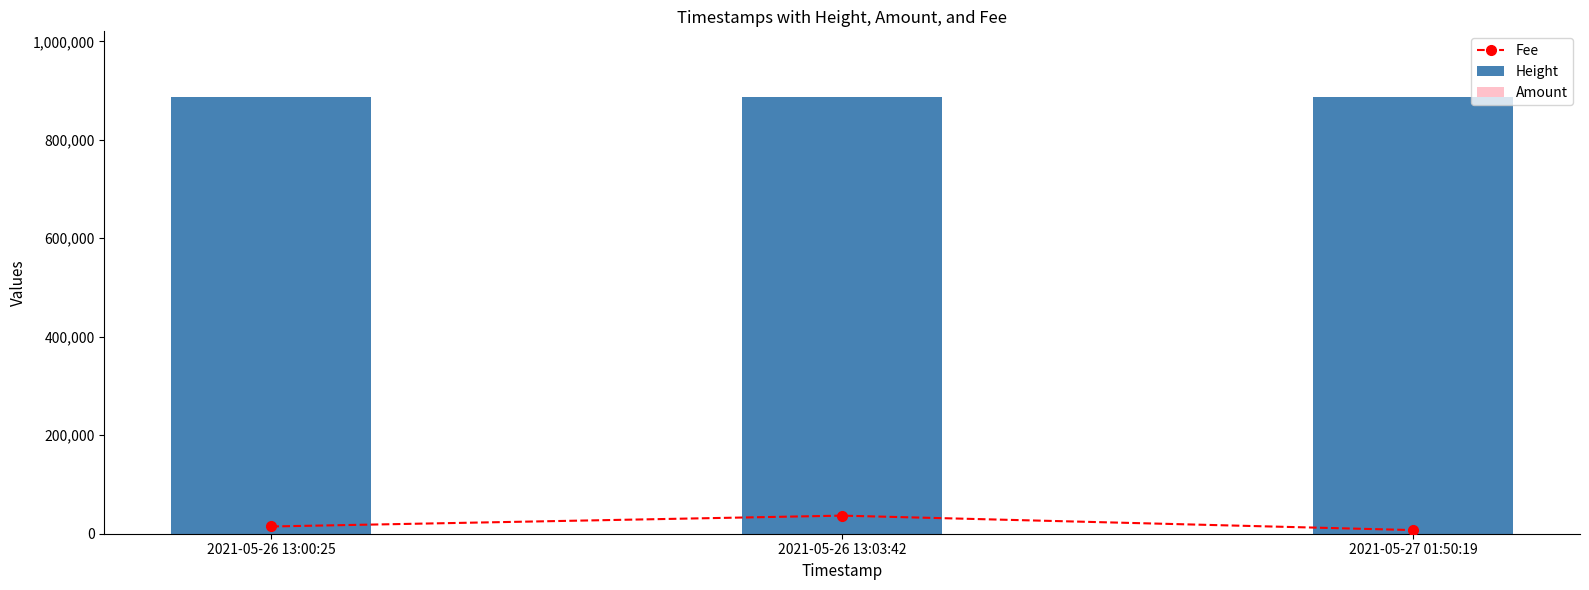

Rank the series at 2021-05-26 13:03:42 from highest to lowest value.

Height, Fee, Amount